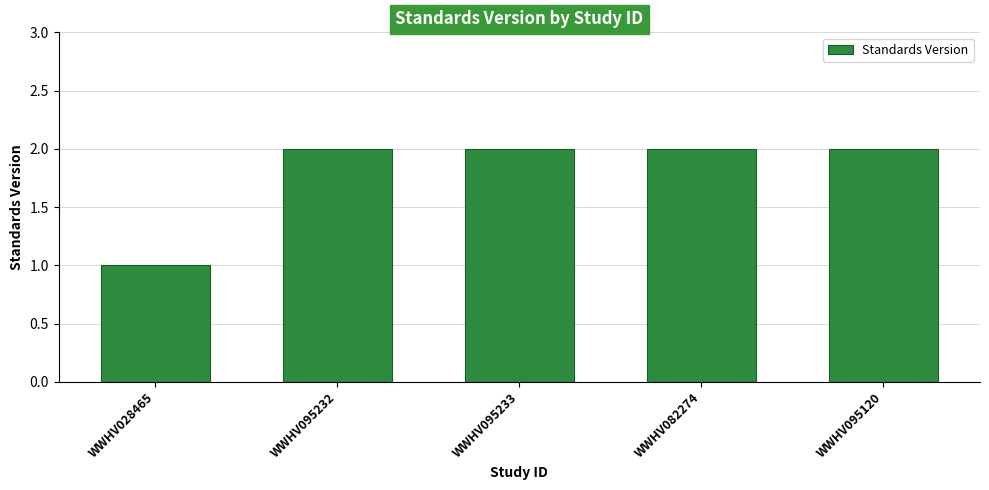

What is the label of the 4th bar from the left?

WWHV082274